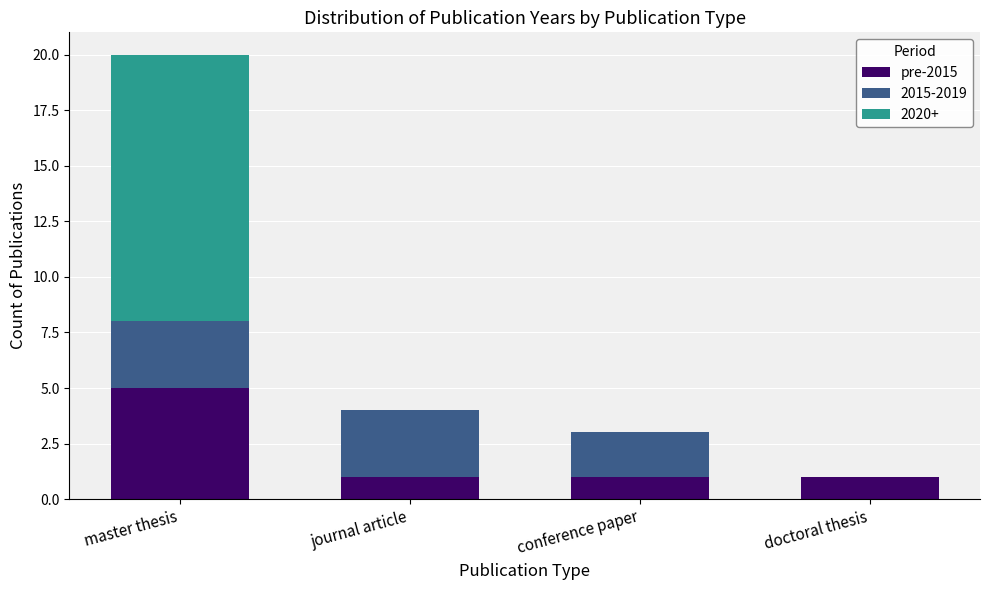

At which category is the sum across all series the highest?

master thesis